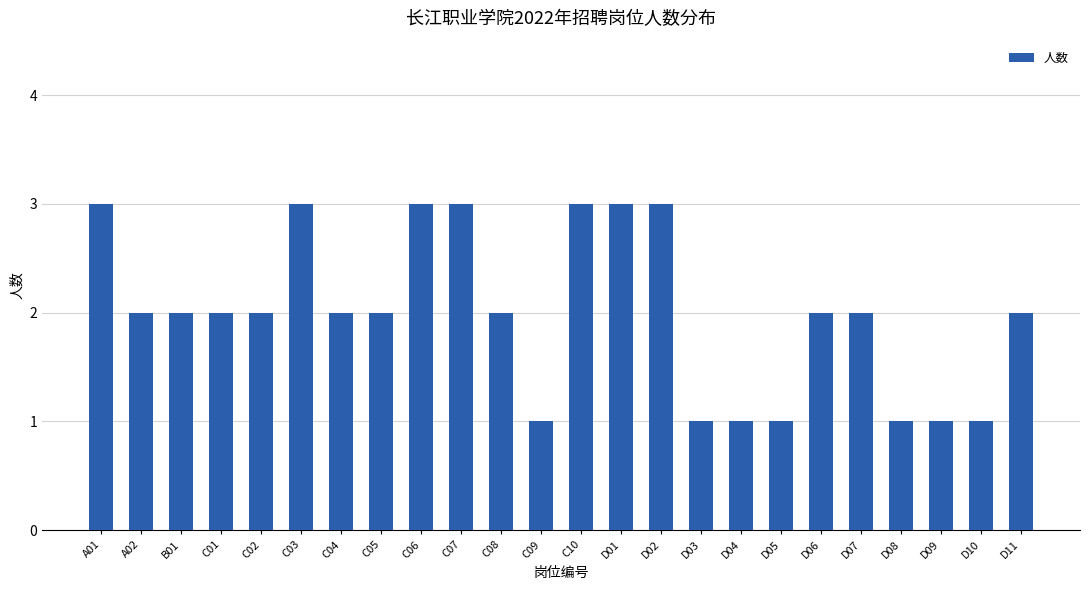

How many bars are there in total?

24